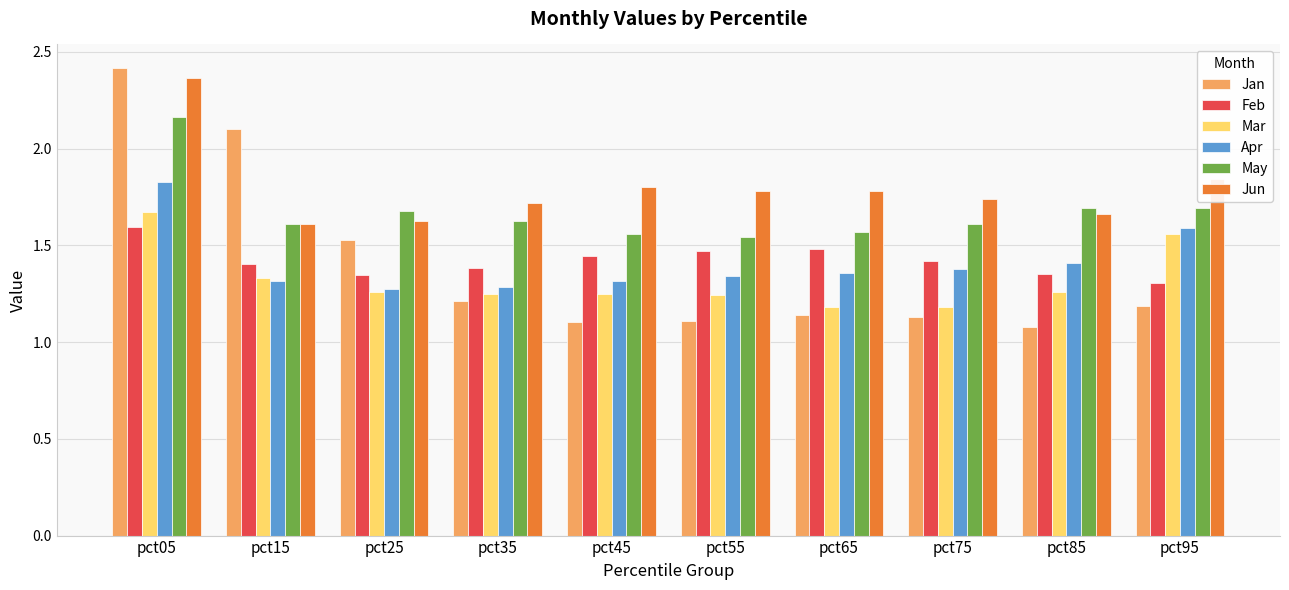

Is the value of Apr at pct95 greater than the value of Feb at pct45?

Yes